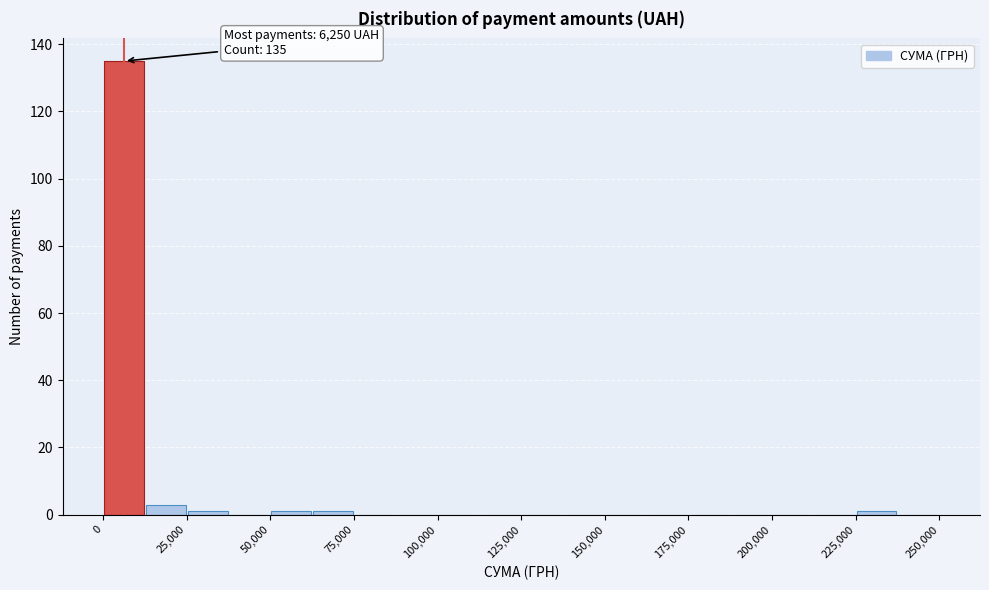

Read against the x-axis, roughly where is the centre of the tallest bar?

5000